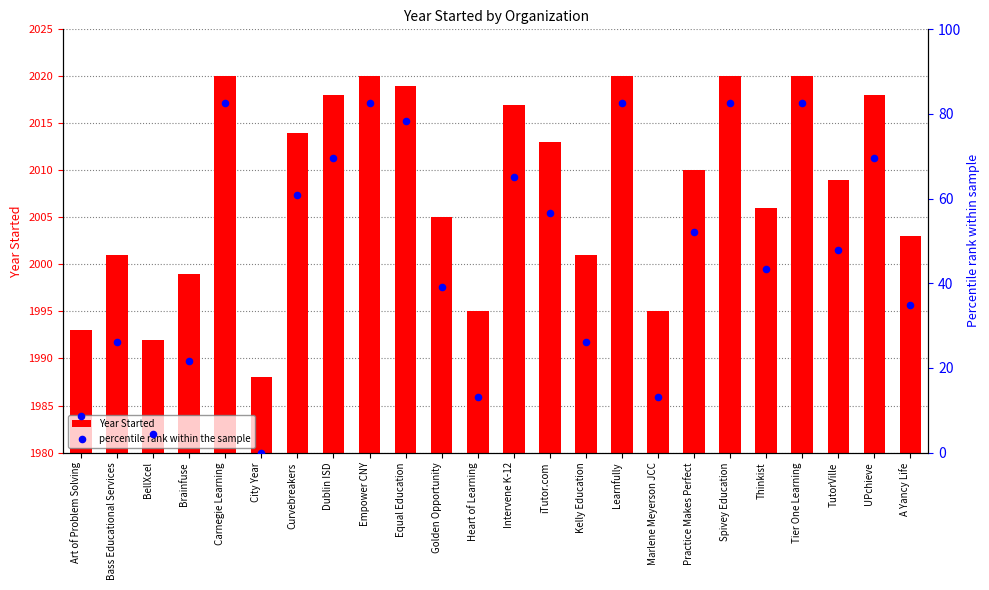

Which series has the largest Y range (max minus min)?

percentile rank within the sample